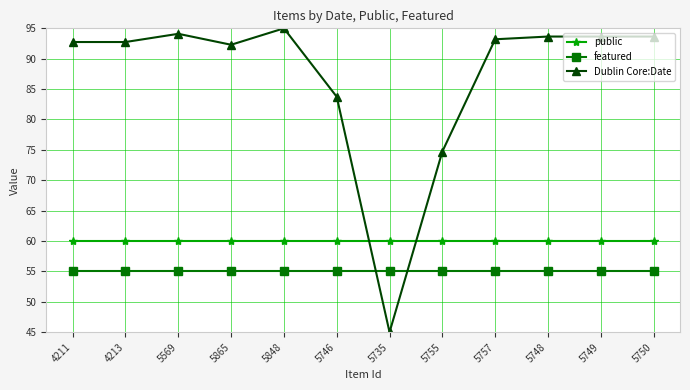

Rank the series by their maximum value, from lowest to highest.

featured, public, Dublin Core:Date